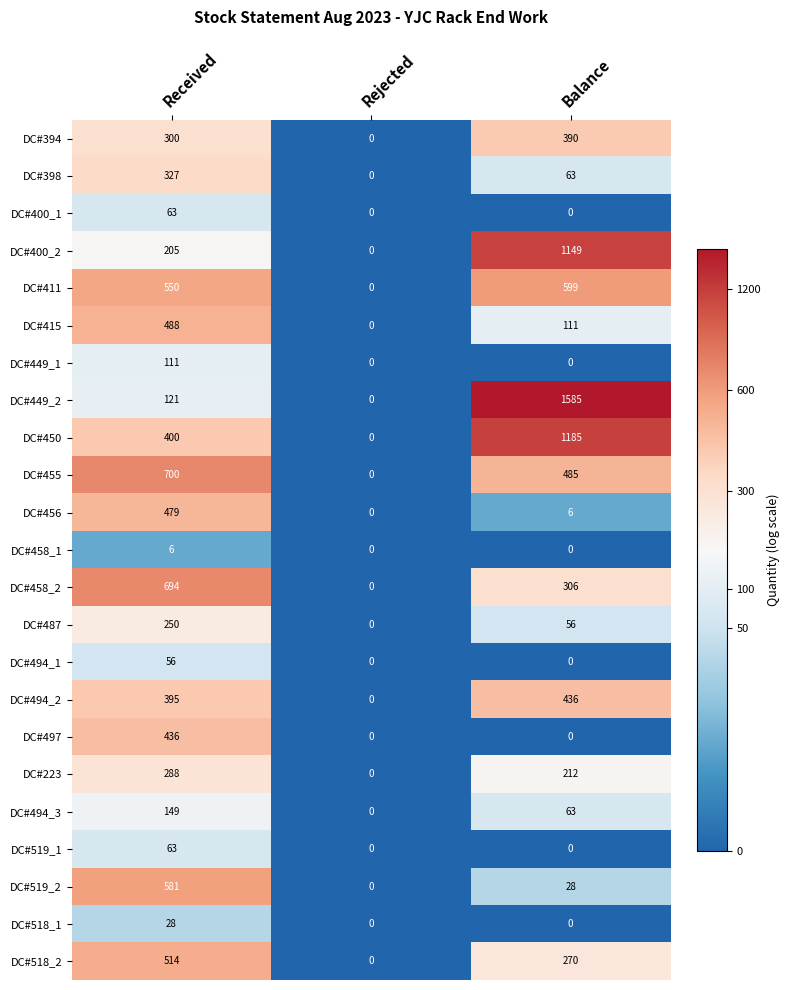

At which label does DC#455 first exceed 485?

Received